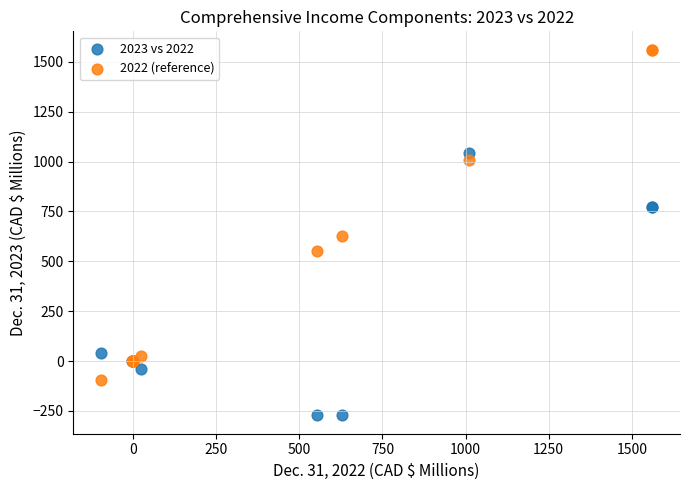

Which series has the largest Y range (max minus min)?

2022 (reference)